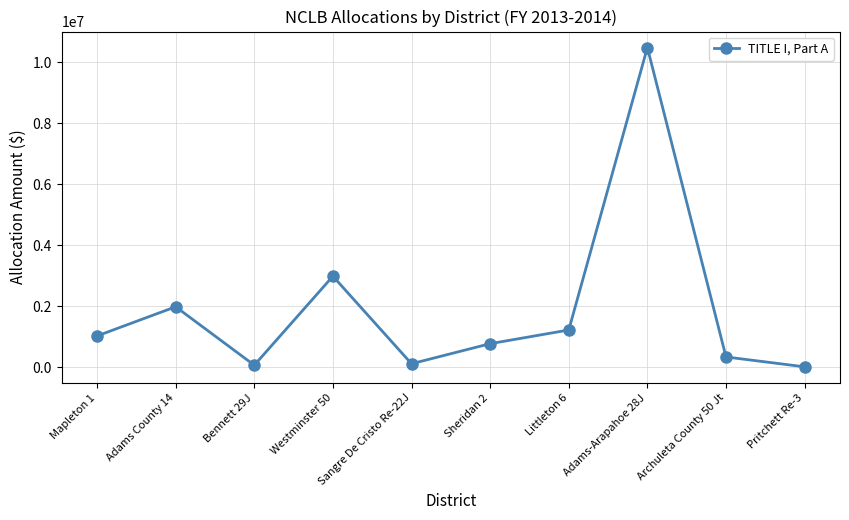

What is the label of the 9th point from the left?

Archuleta County 50 Jt